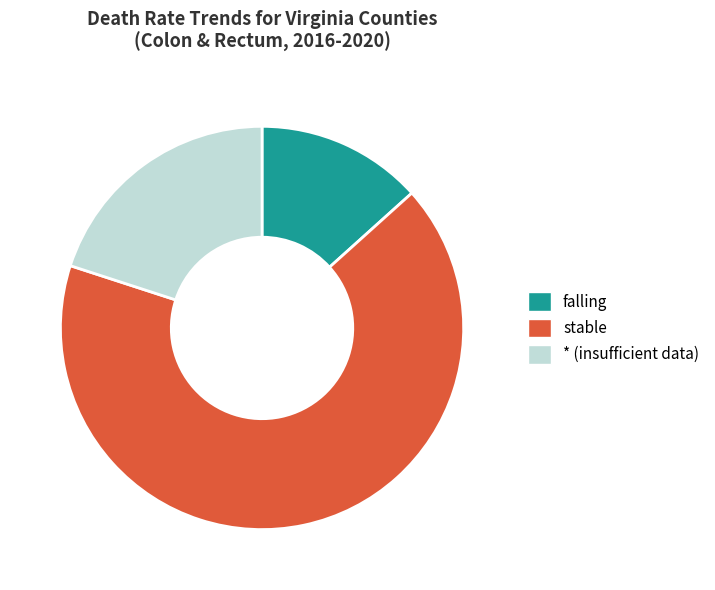

Is there any slice that represents more than half of the pie?

Yes